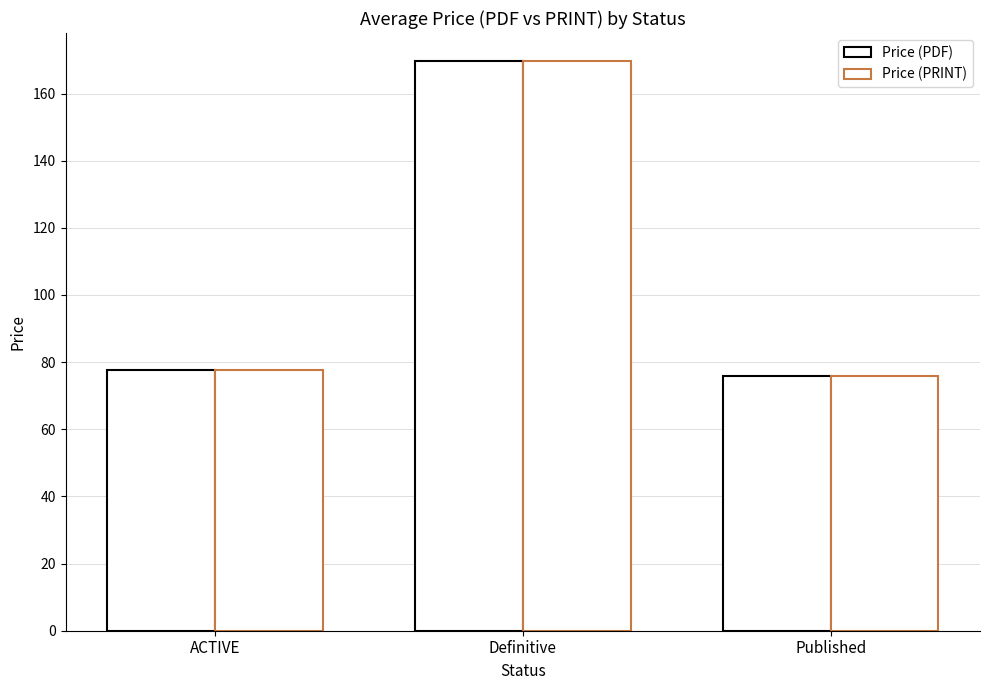

How many categories are shown in the chart?

3